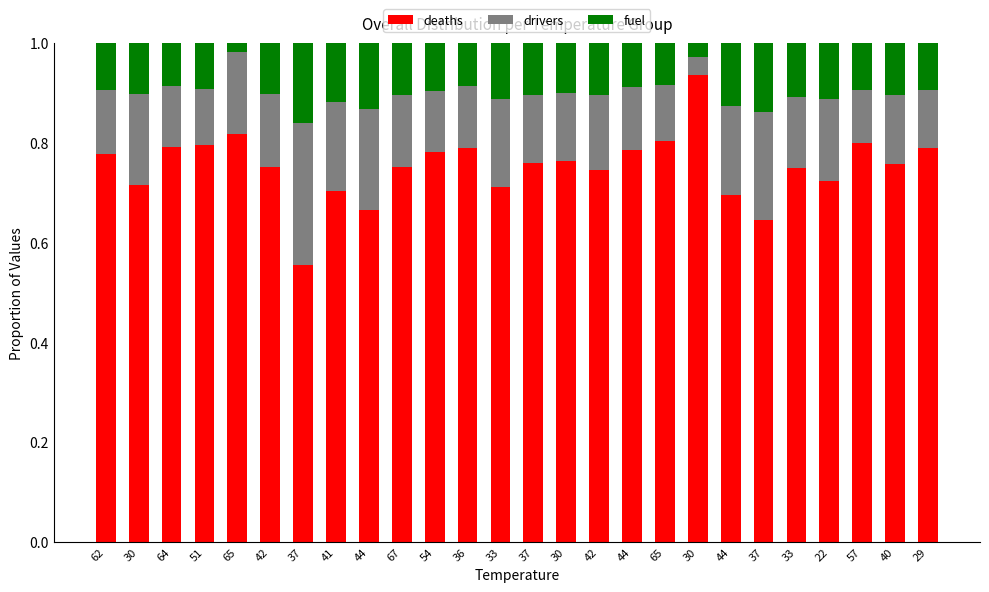

Does the chart contain any negative values?

No